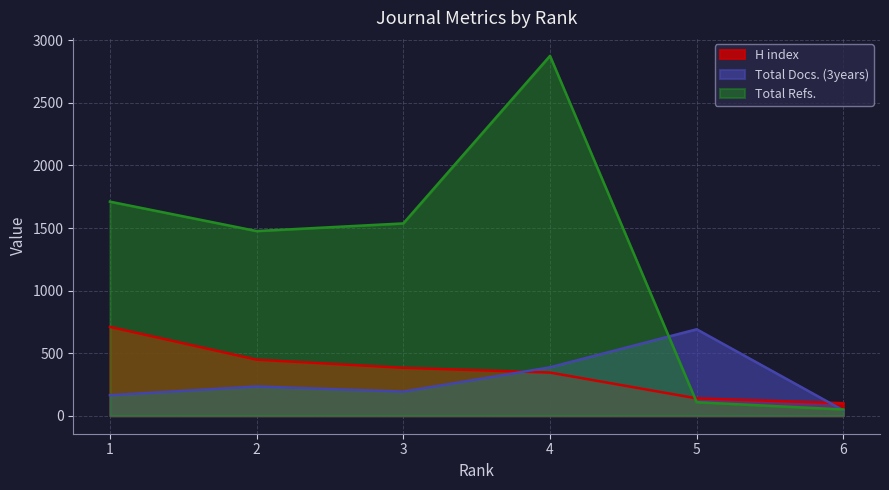

True or false: H index has a value of 345 at 4.

True